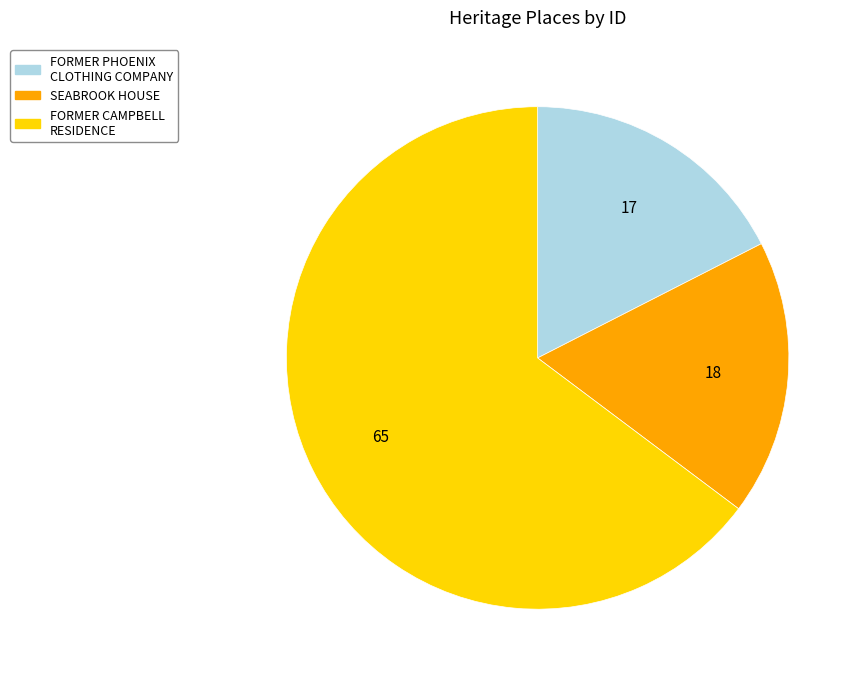

True or false: SEABROOK HOUSE accounts for 18% of the total.

True